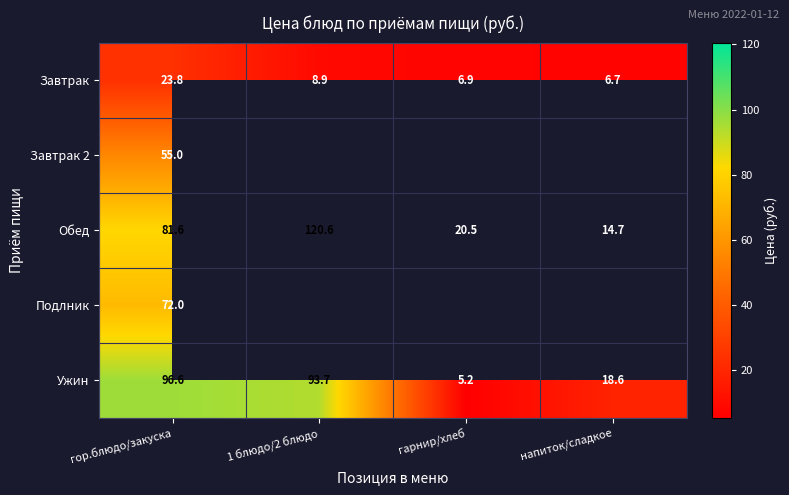

What is the greatest value displayed?

120.6